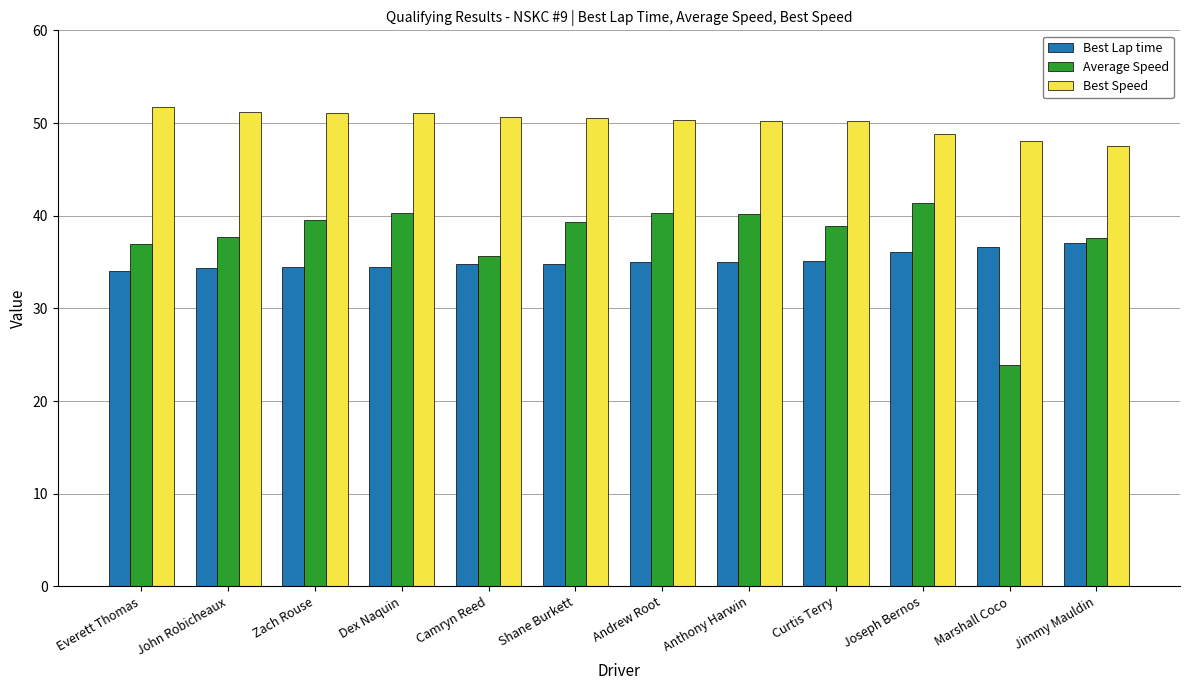

Is it true that Average Speed equals 40.3 at Andrew Root?

True